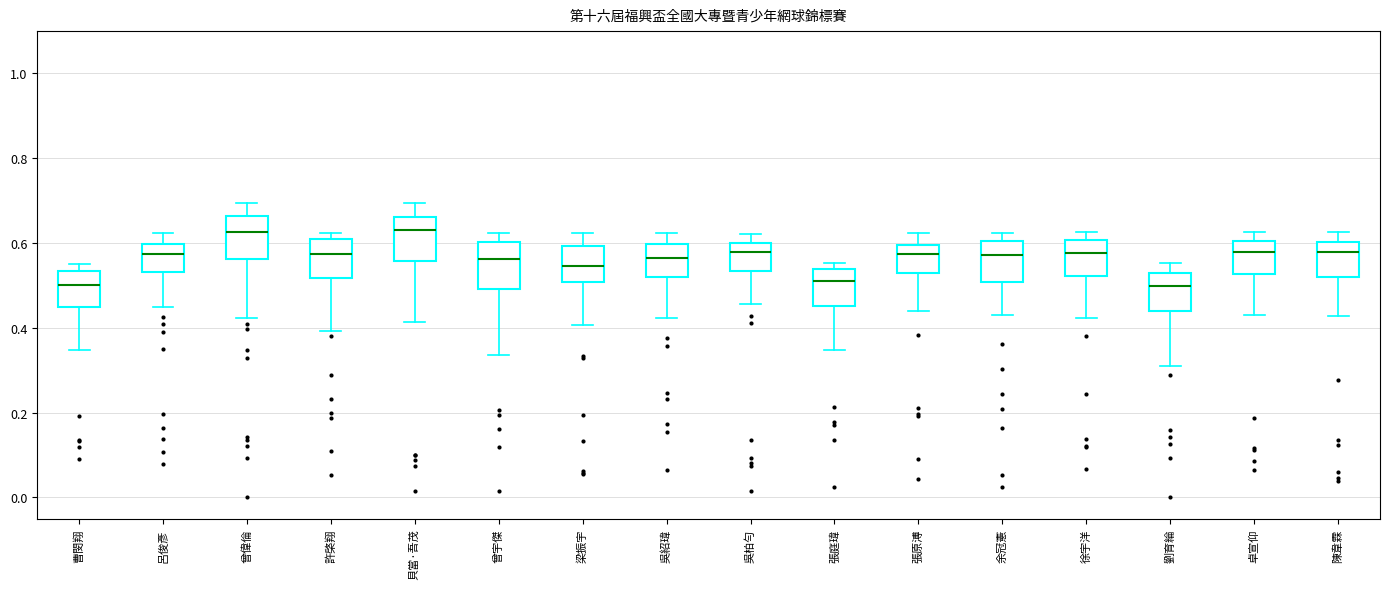

Reading left to right, transcribe this box plot: for each box, give where its median line is, the range the box spans, and where its two whiskers end, as read against the y-axis. The values are not printed on the chart, so give them approximately, as read against the axis.

曹閔翔: median 0.50, box 0.44 to 0.54, whiskers 0.34 to 0.56
呂俊彥: median 0.58, box 0.54 to 0.60, whiskers 0.44 to 0.62
曾偉倫: median 0.62, box 0.56 to 0.66, whiskers 0.42 to 0.70
許棨翔: median 0.58, box 0.52 to 0.60, whiskers 0.40 to 0.62
貝當·吾茂: median 0.62, box 0.56 to 0.66, whiskers 0.42 to 0.70
曾宇傑: median 0.56, box 0.50 to 0.60, whiskers 0.34 to 0.62
梁振宇: median 0.54, box 0.50 to 0.60, whiskers 0.40 to 0.62
吳紹瑋: median 0.56, box 0.52 to 0.60, whiskers 0.42 to 0.62
吳柏勻: median 0.58, box 0.54 to 0.60, whiskers 0.46 to 0.62
張庭瑋: median 0.52, box 0.46 to 0.54, whiskers 0.34 to 0.56
張原溥: median 0.58, box 0.52 to 0.60, whiskers 0.44 to 0.62
余冠憲: median 0.58, box 0.50 to 0.60, whiskers 0.42 to 0.62
徐宇洋: median 0.58, box 0.52 to 0.60, whiskers 0.42 to 0.62
劉育綸: median 0.50, box 0.44 to 0.54, whiskers 0.32 to 0.56
卓宣仰: median 0.58, box 0.52 to 0.60, whiskers 0.44 to 0.62
陳韋霖: median 0.58, box 0.52 to 0.60, whiskers 0.42 to 0.62